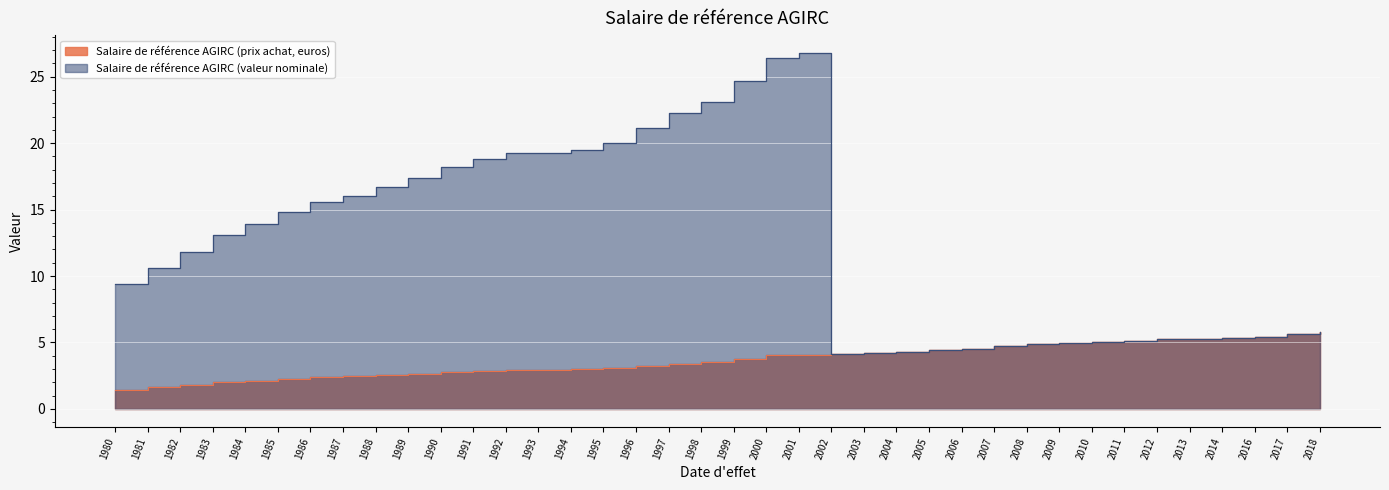

What is the spread (max minus min) of values at 1987?

13.6